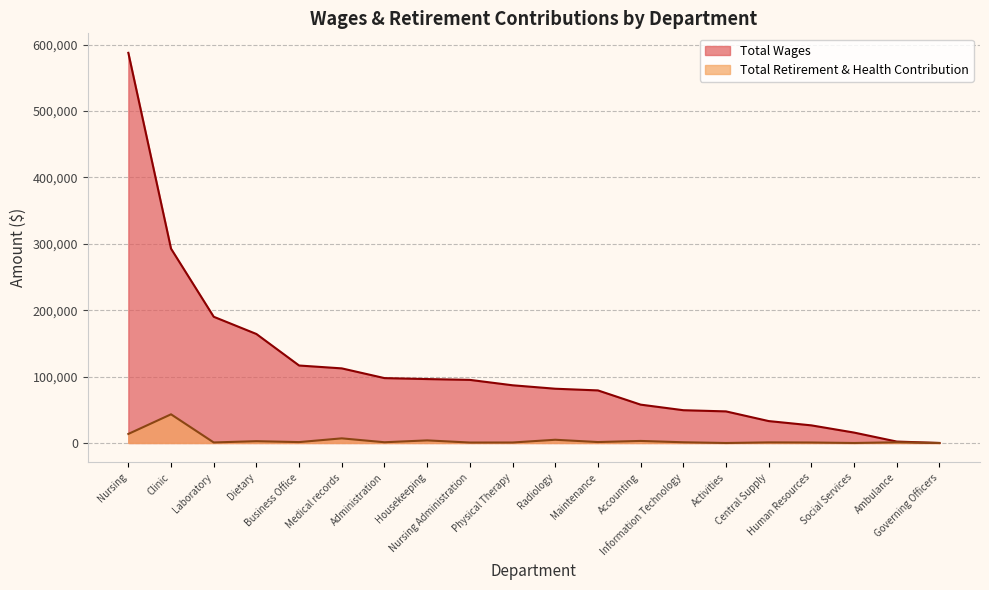

What is the average value of the Total Retirement & Health Contribution series?

4412